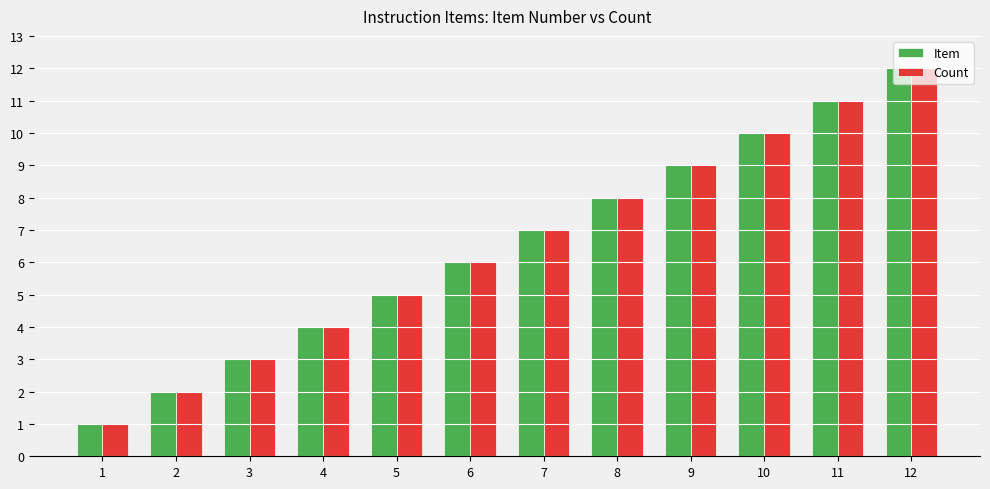

What is the difference between the second highest and second lowest values in the Item series?

9